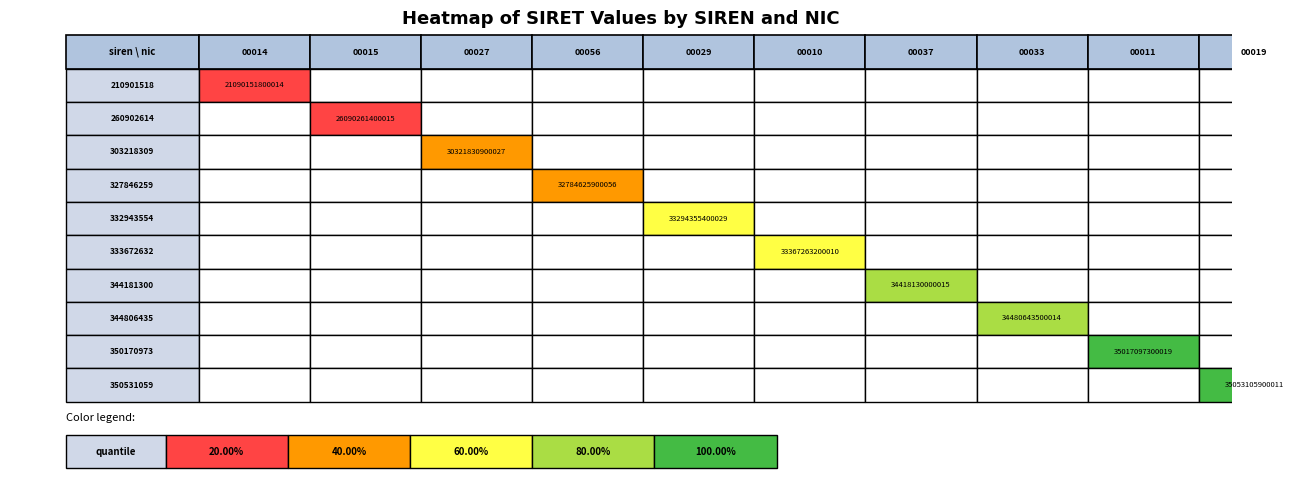

Is it true that 350531059 equals 19936212264800 at 9?

False